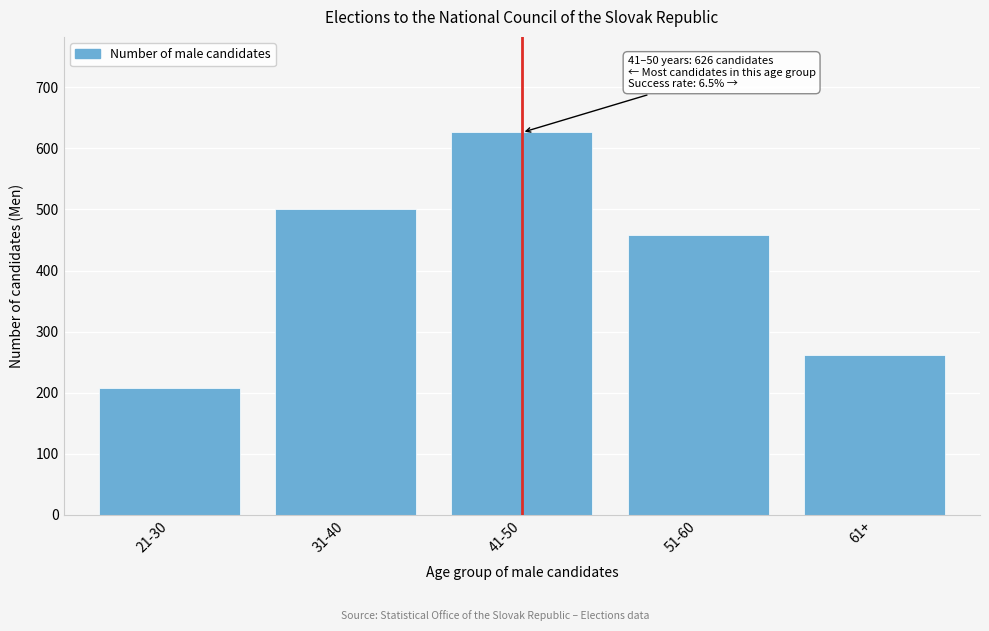

Reading left to right, extract all data points from this chart.

208	501	626	458	261